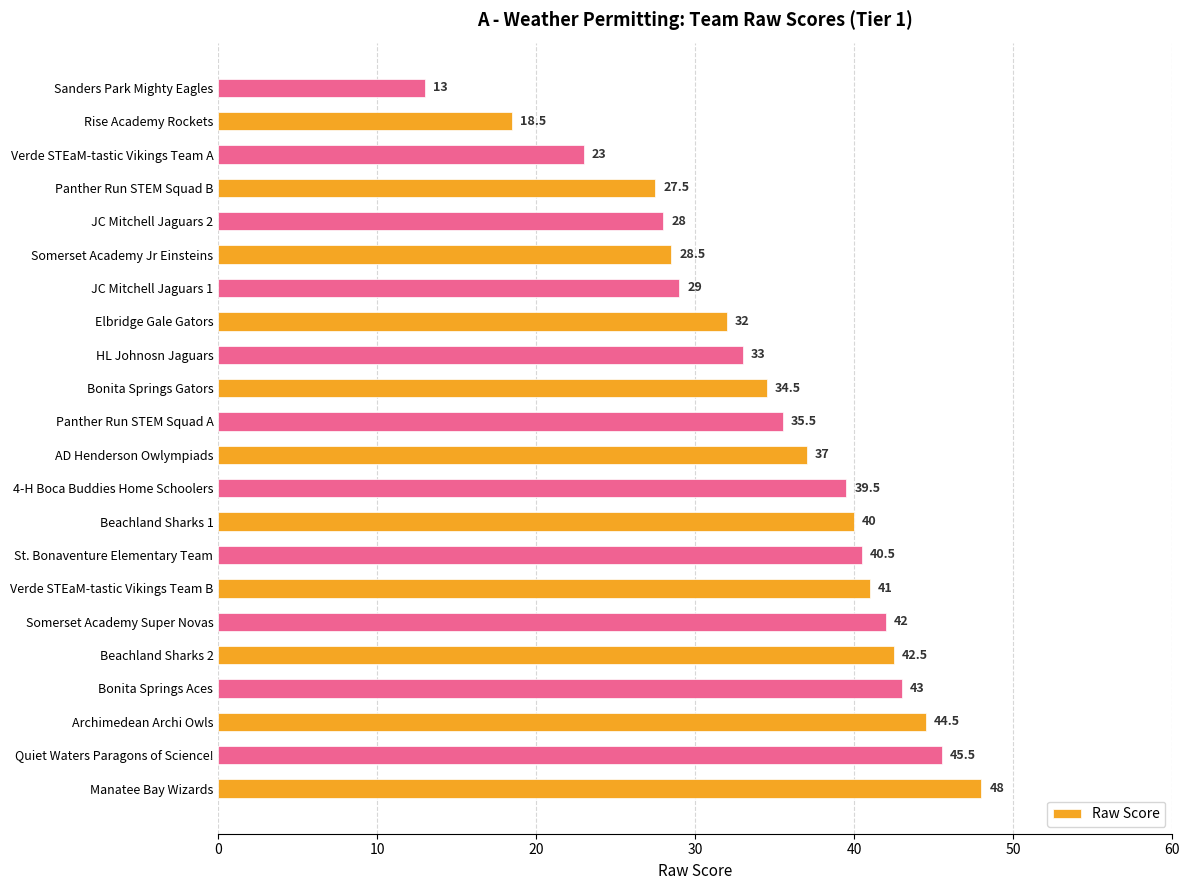

Does the chart contain any negative values?

No